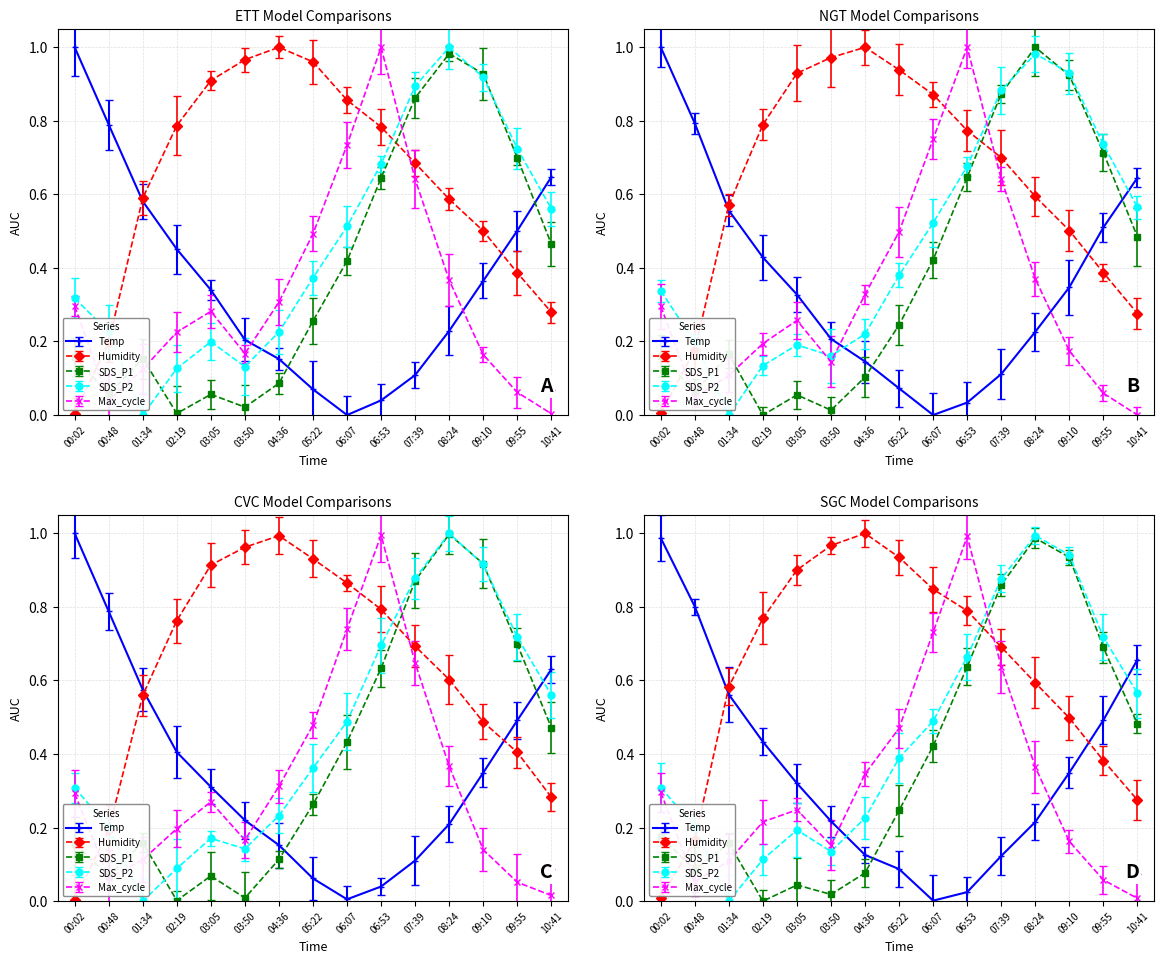

At how many categories does at least one series exceed 0?

15